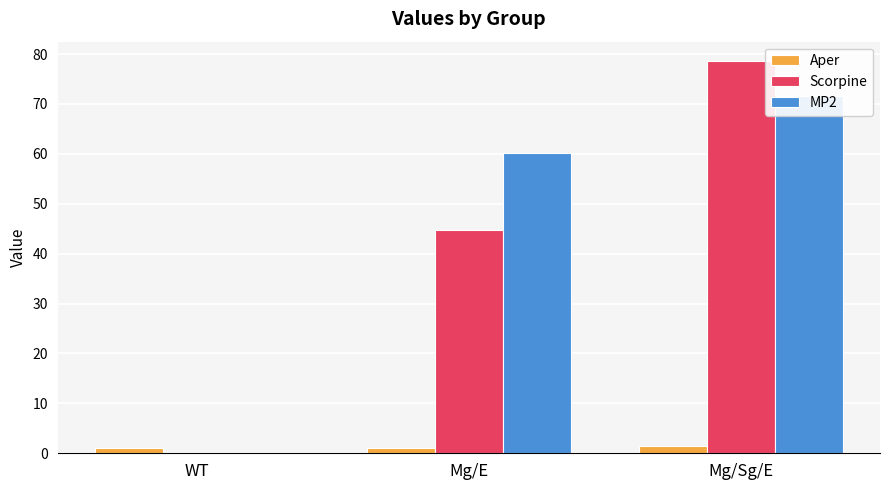

How many series are shown in this chart?

3